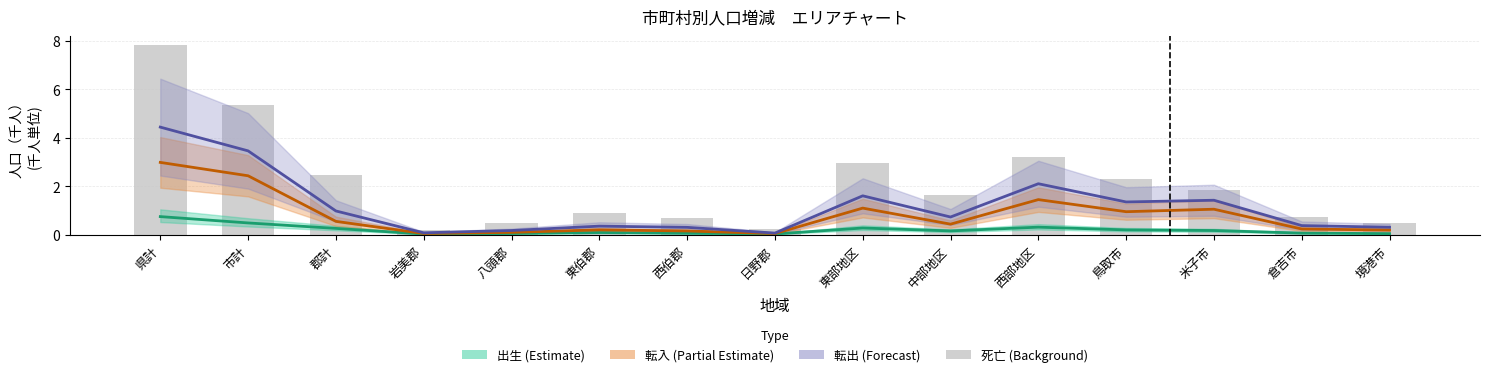

What position from the right is 西伯郡?

9